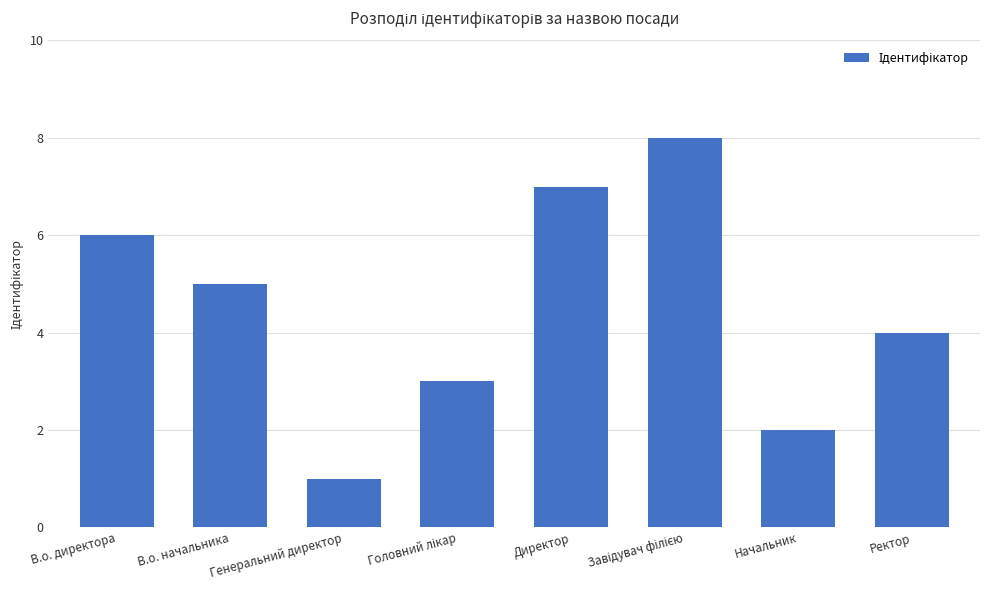

How many values are below 5?

4